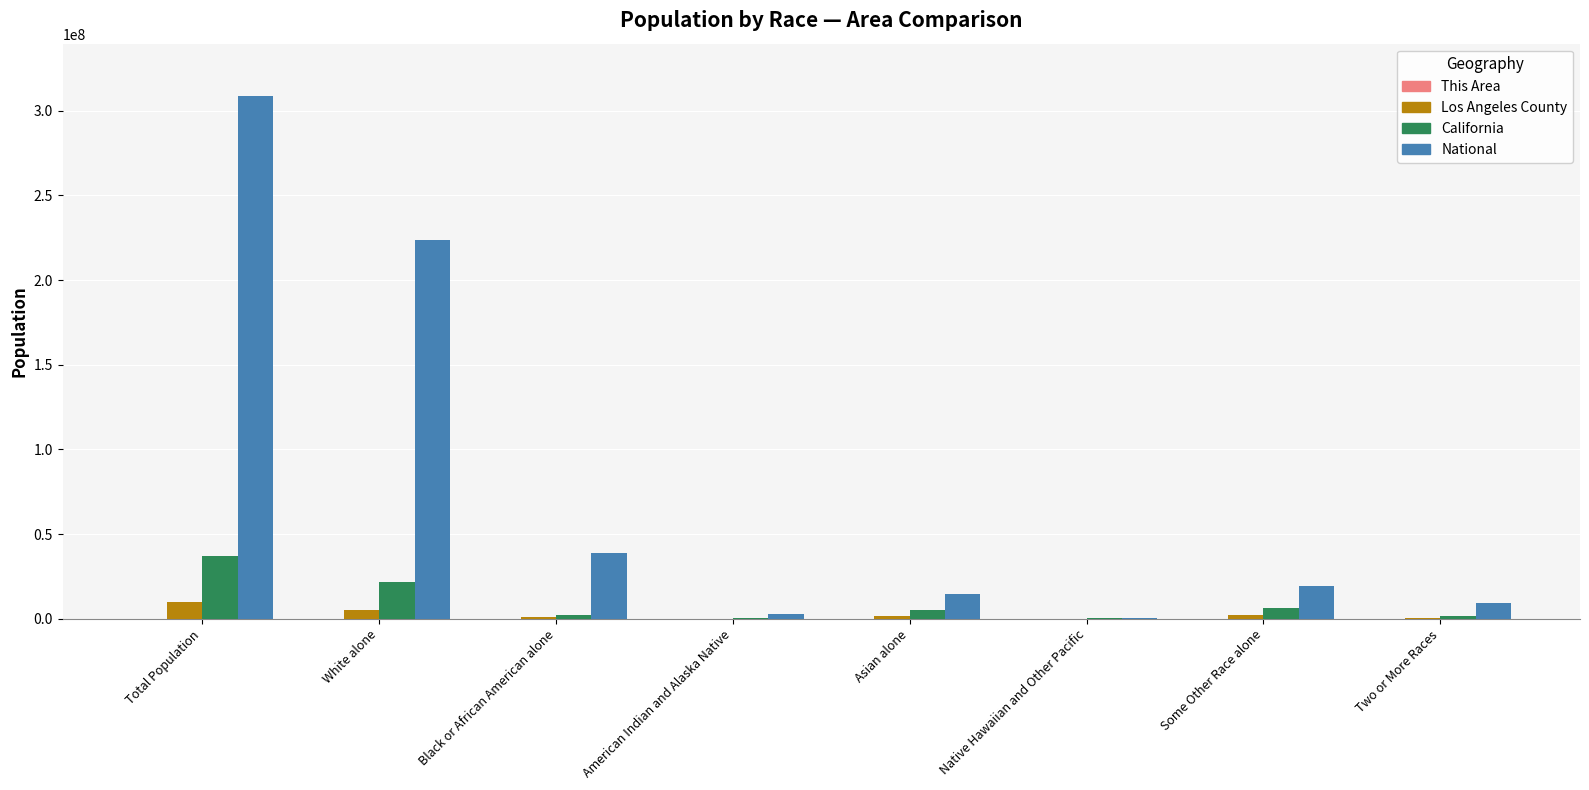

How many distinct data groups are displayed?

4